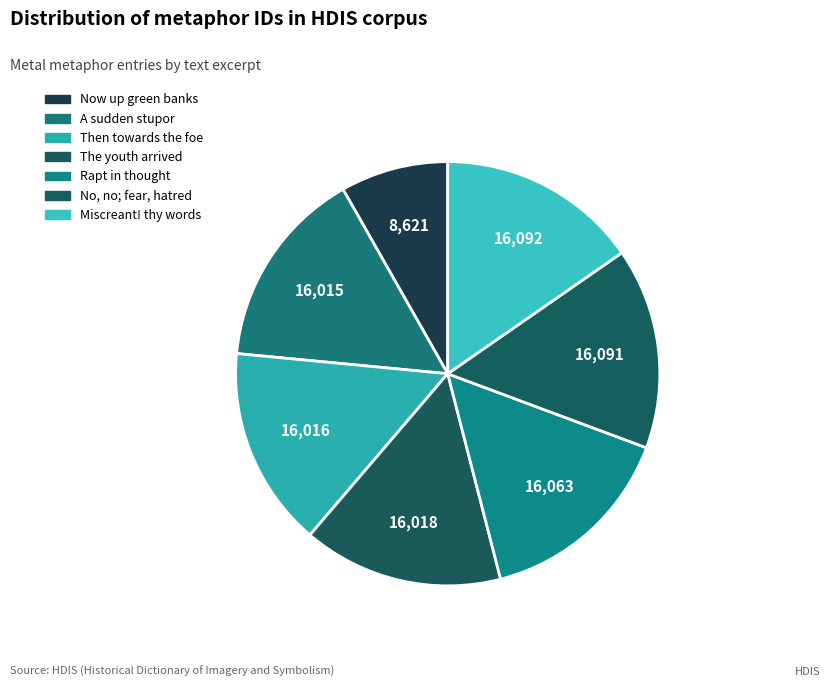

True or false: A sudden stupor accounts for 15% of the total.

True